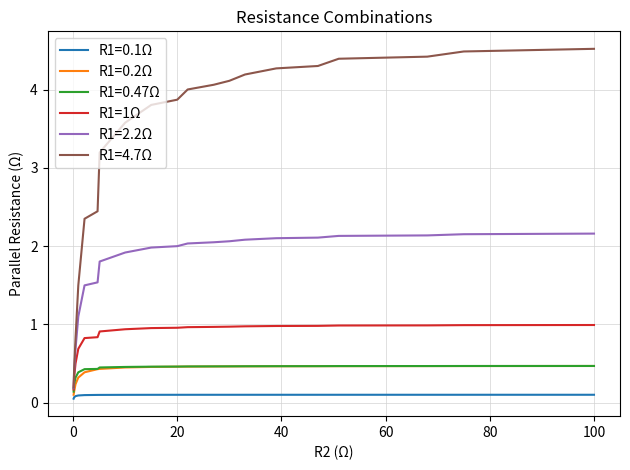

Which series has the largest total across all categories?

R1=4.7Ω